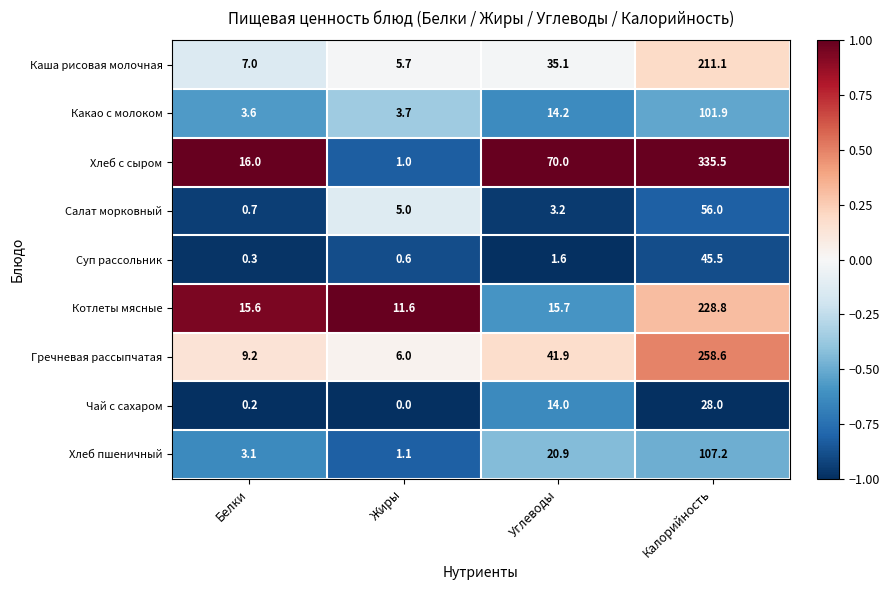

At which category is the sum across all series the highest?

Калорийность